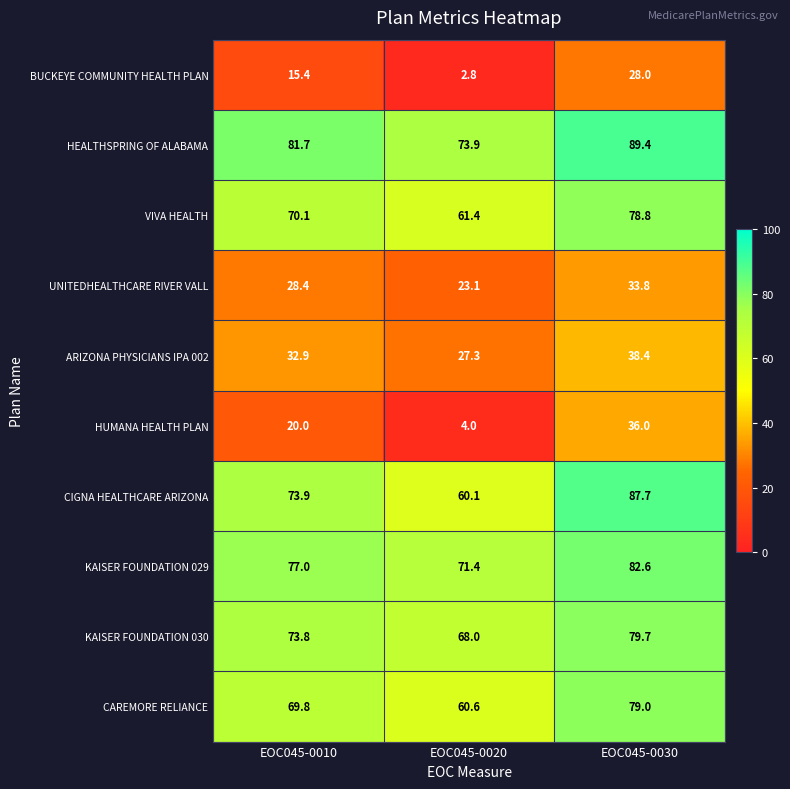

What is the total value across all series at EOC045-0020?

452.6